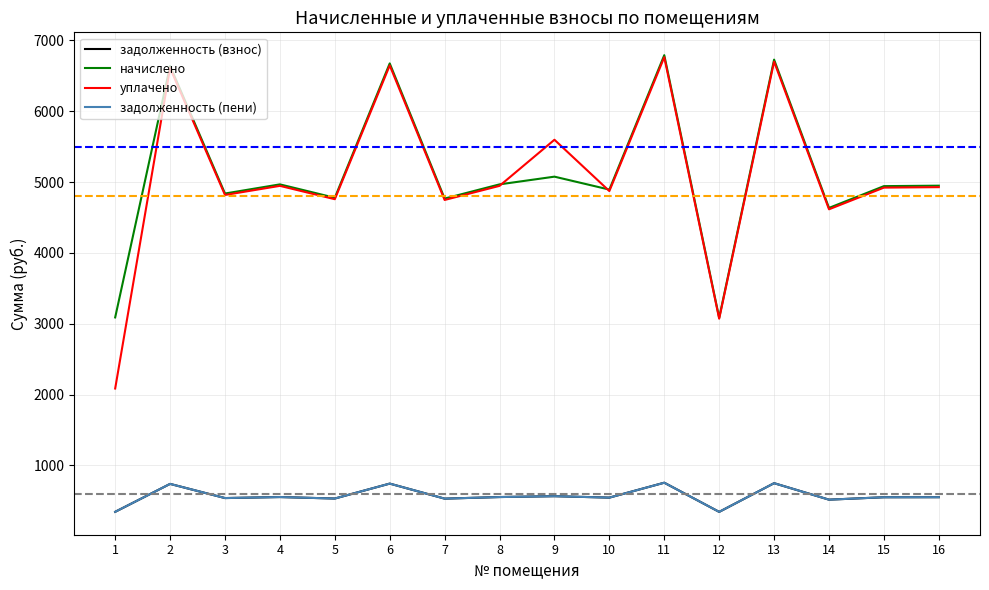

Which series has the largest range (max minus min)?

уплачено